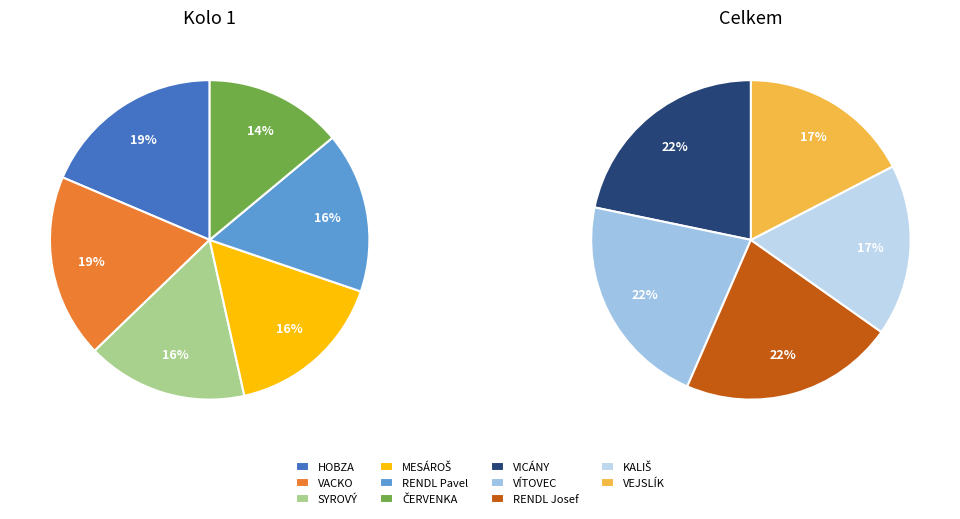

What is the ratio of the value at VÍTOVEC to the value at VACKO?

0.6